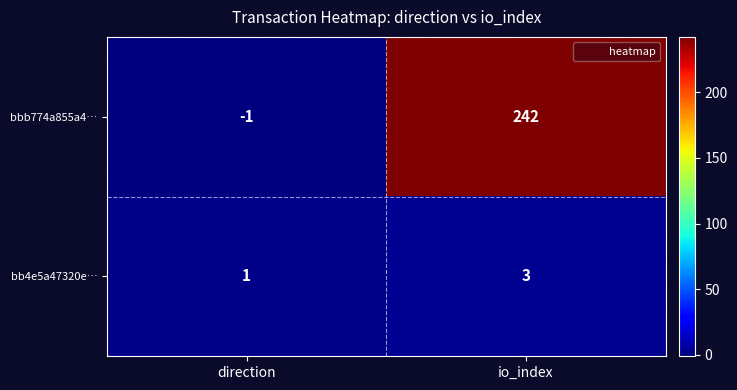

The value of bb4e5a47320e… at direction is 1. True or false?

True